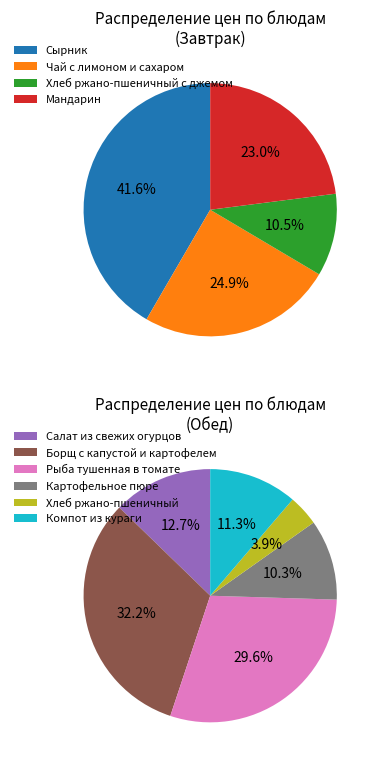

Which category has the smallest portion of the pie?

Хлеб ржано-пшеничный